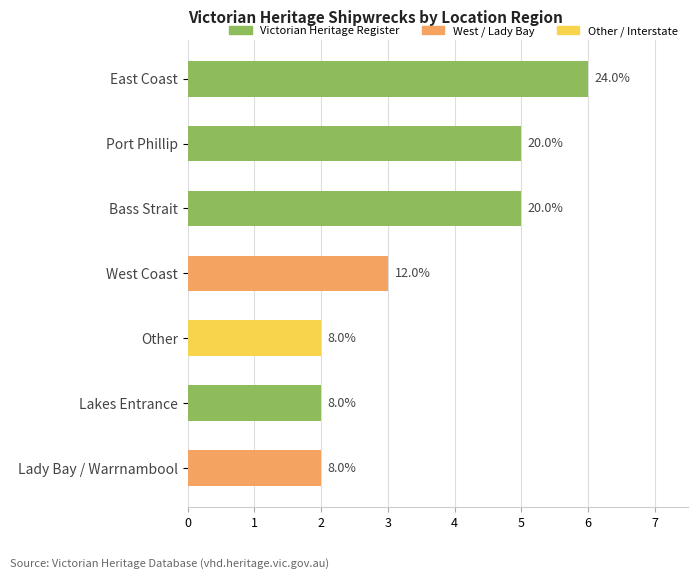

What is the sum of the values at Lakes Entrance and Other?

4